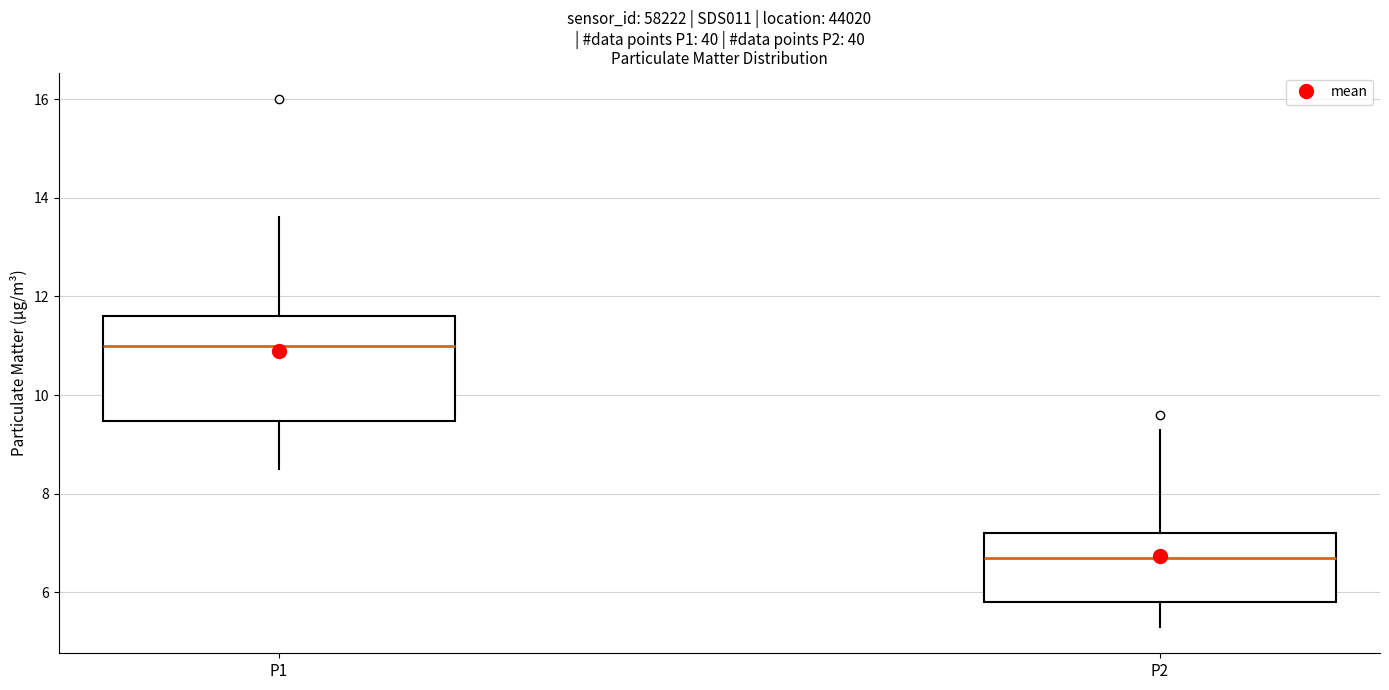

Which box has the highest median line?

P1